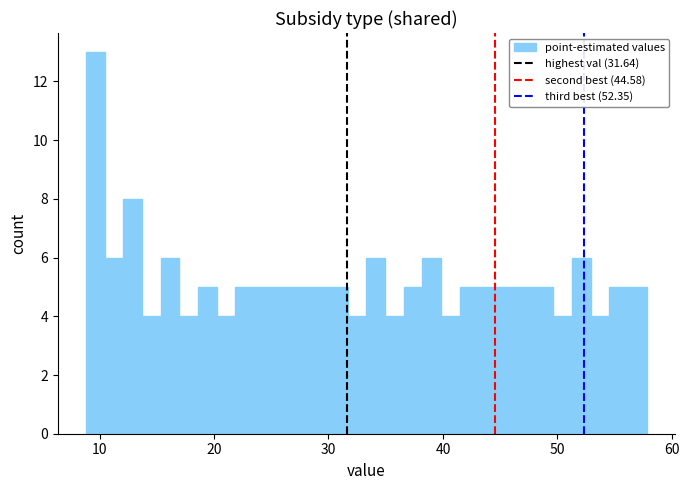

Around what value on the x-axis is the tallest bar? Give the approximate position of its centre, as read against the axis.

10